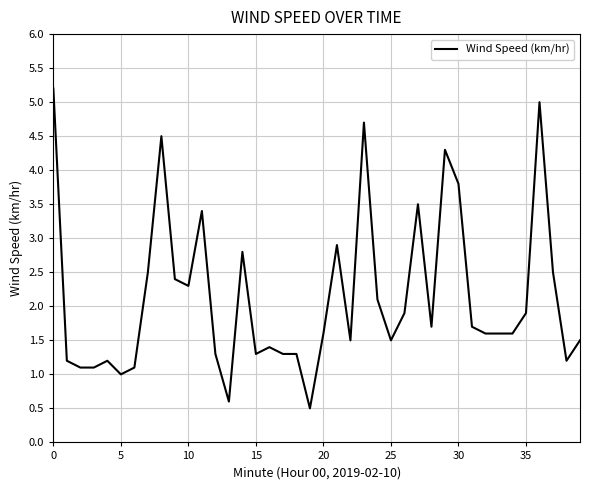

What is the greatest value displayed?

5.2